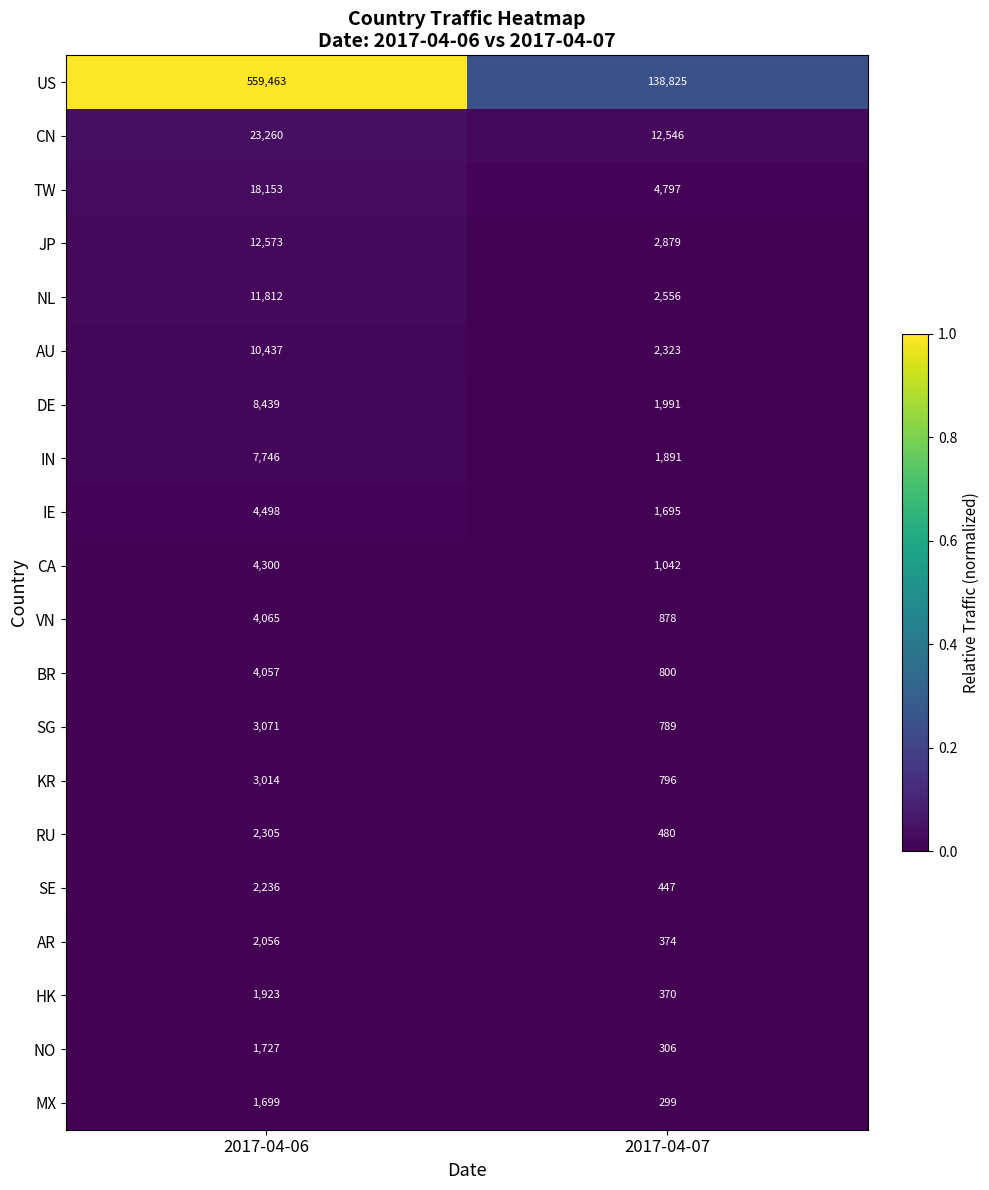

What is the spread (max minus min) of values at 2017-04-07?

138526